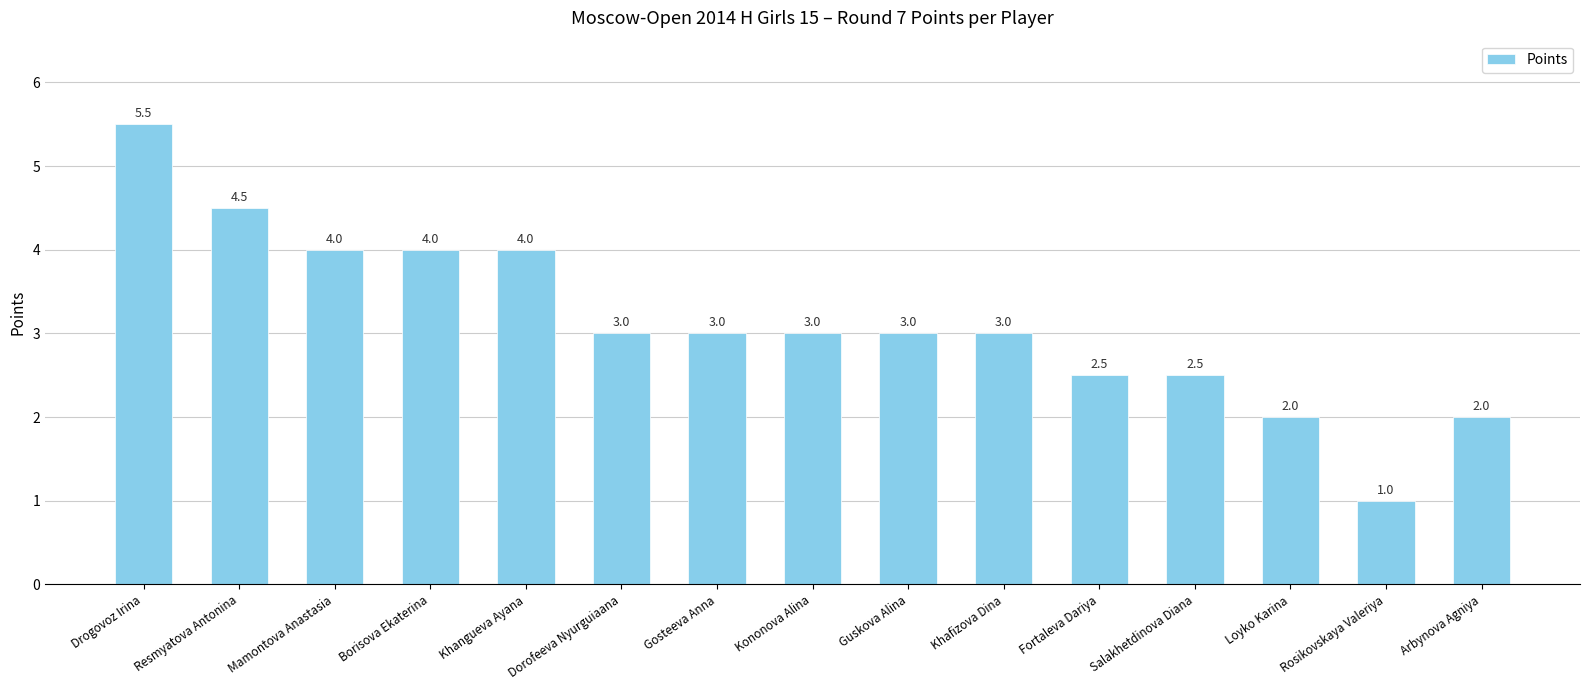

The chart shows a value of 2.5 at Fortaleva Dariya. True or false?

True